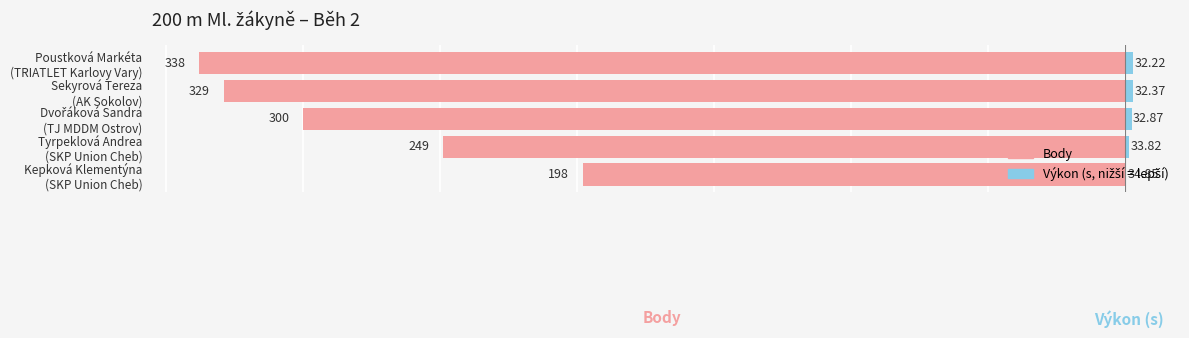

Which series has the widest spread of values?

Body